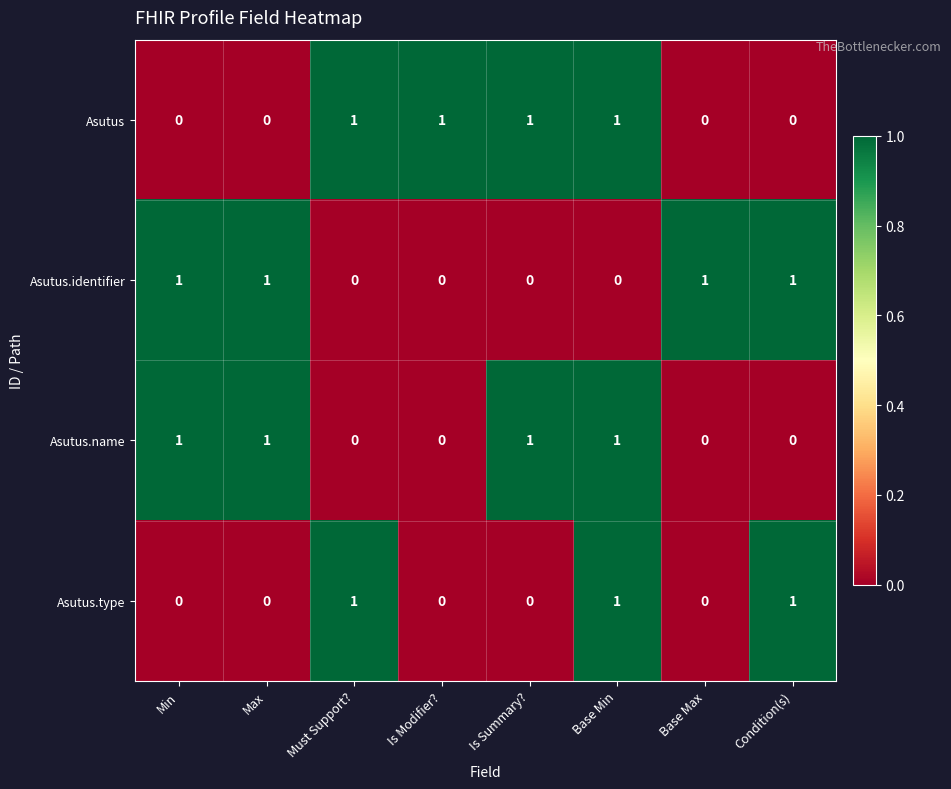

How many series are shown in this chart?

4